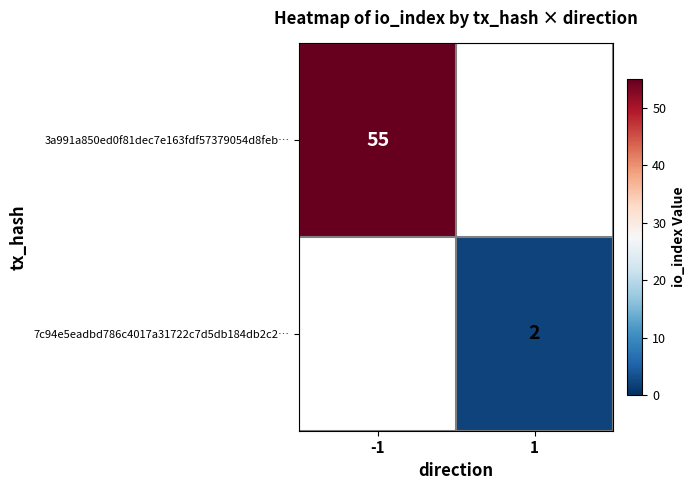

At which category does the chart reach its peak across all series?

-1